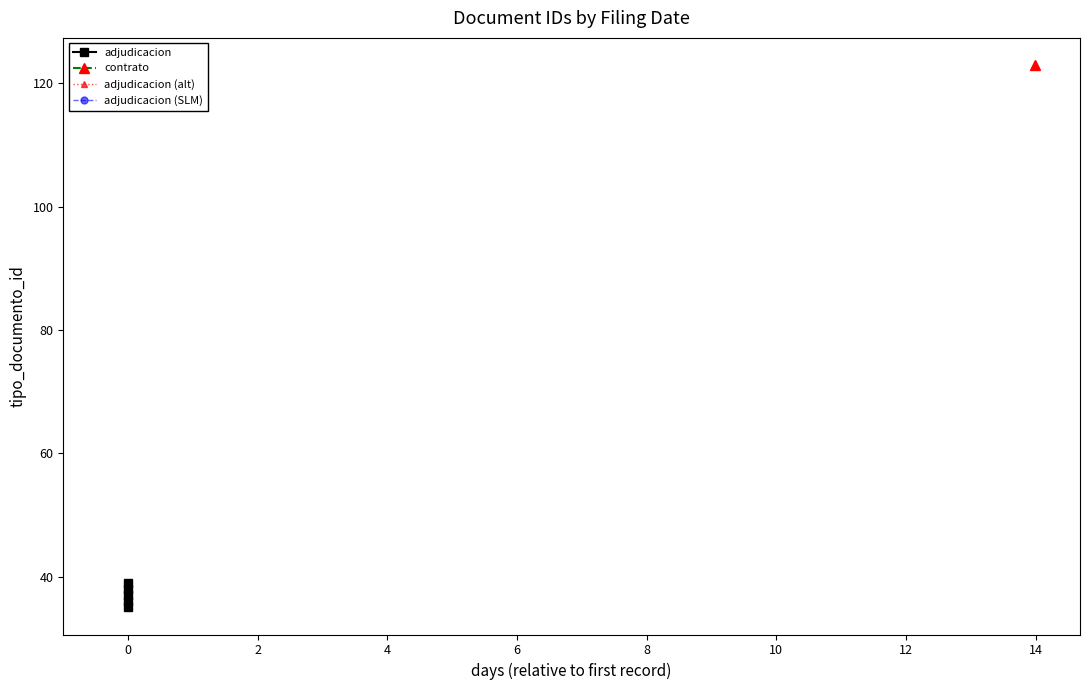

Is it true that adjudicacion (alt) equals 38 at 0?

True